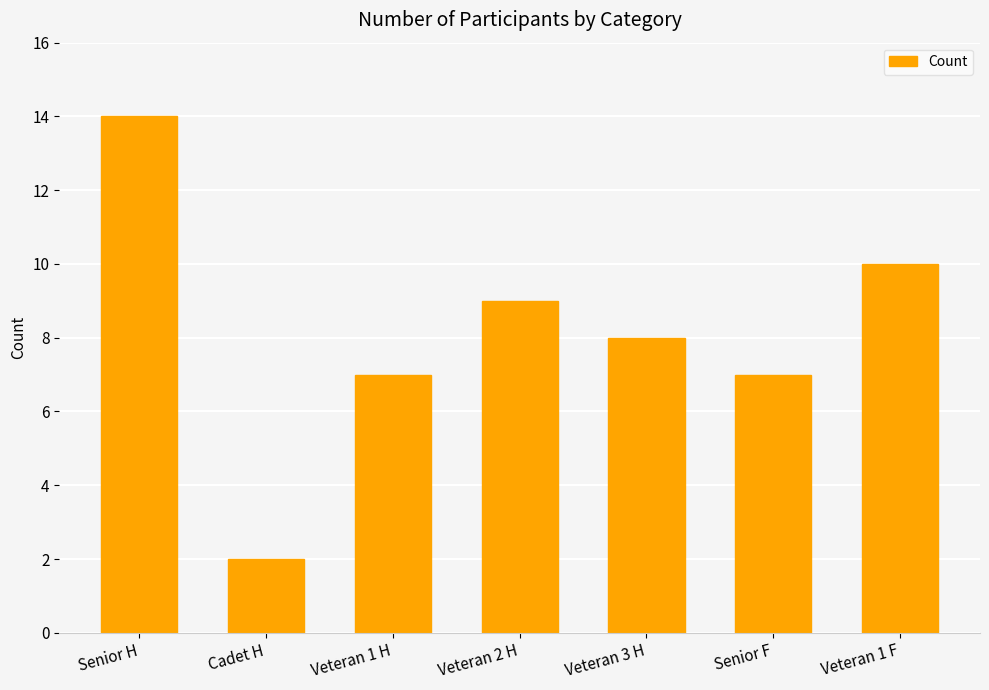

What is the label of the 2nd bar from the left?

Cadet H